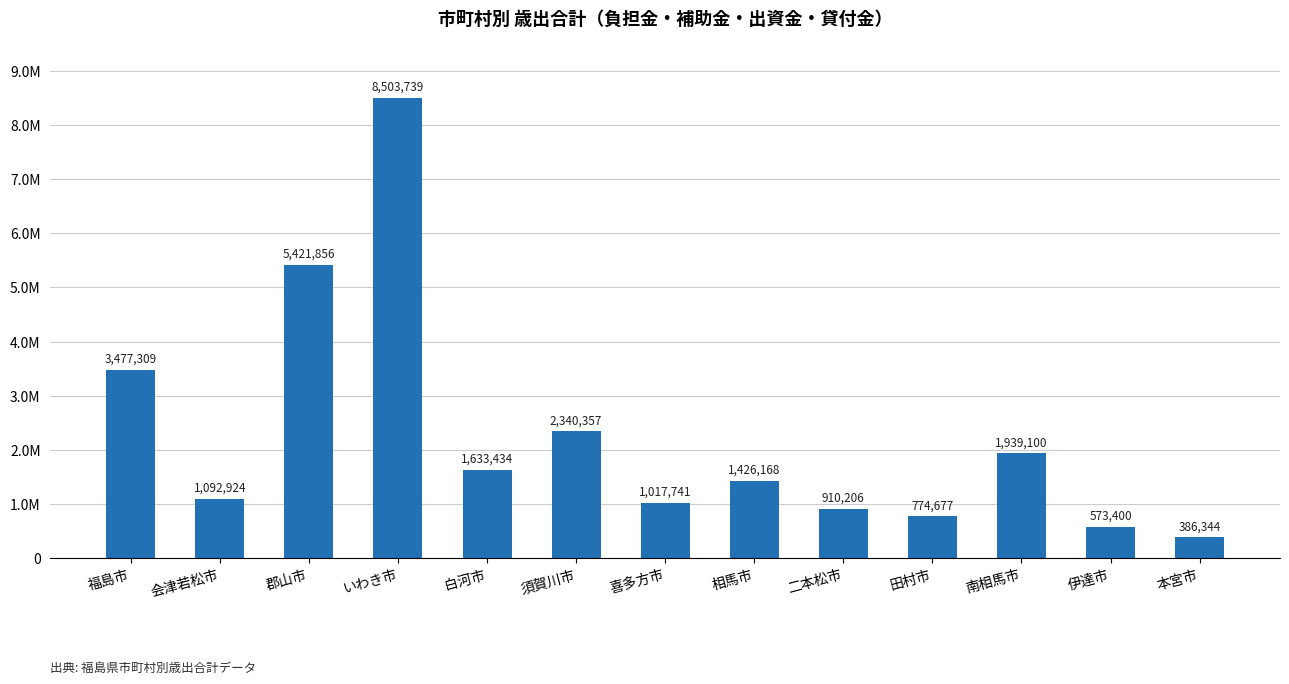

Does the chart contain any negative values?

No